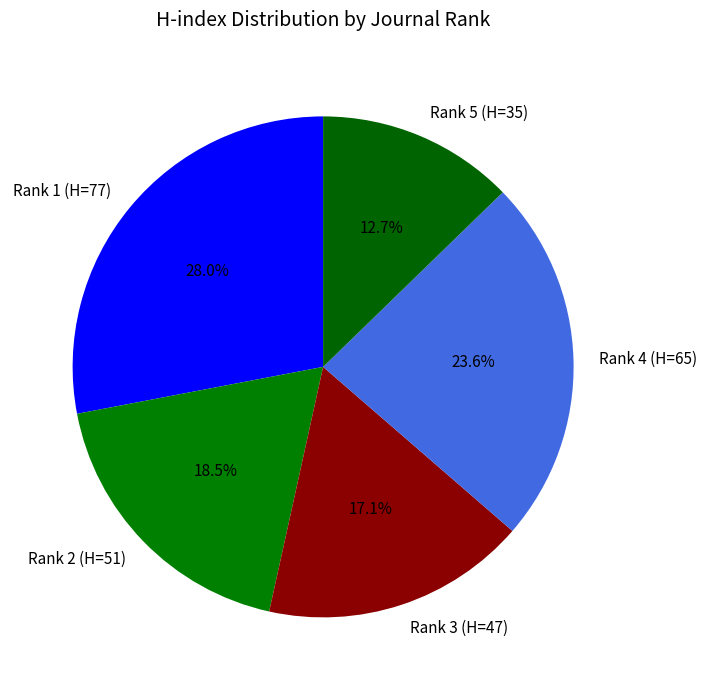

Is it true that Rank 3 (H=47) is 24% of the pie?

False